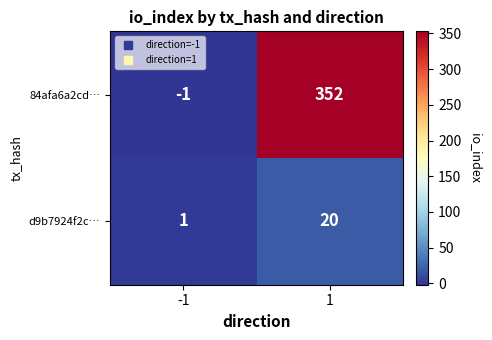

Reading left to right, list all the values displayed in this chart.

84afa6a2cd…: -1	352
d9b7924f2c…: 1	20